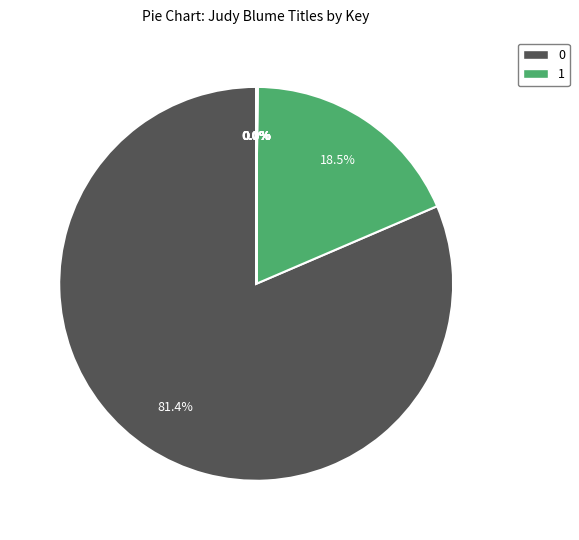

How many segments does this pie chart have?

12